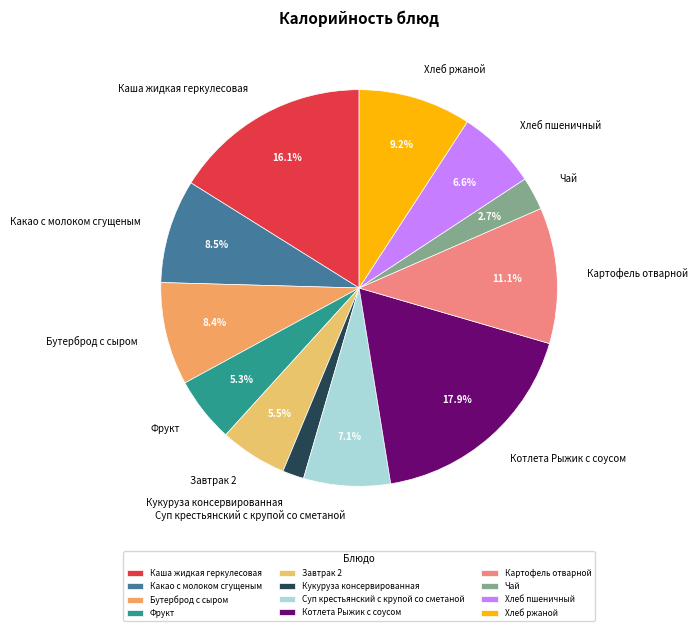

How many segments does this pie chart have?

12